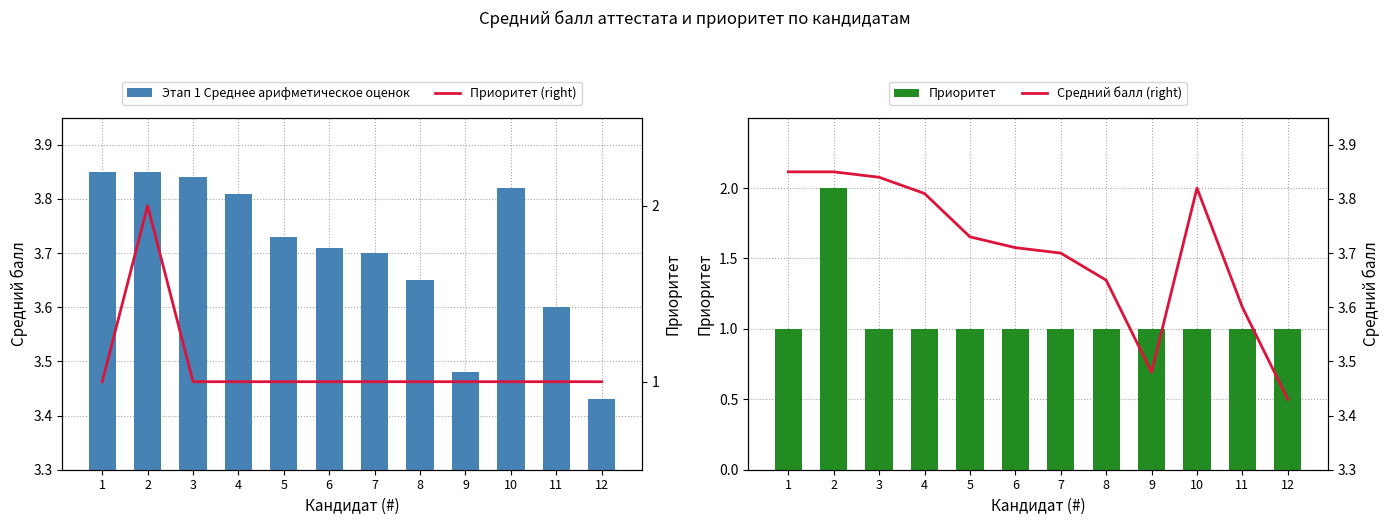

What is the average value of the Этап 1 Среднее арифметическое оценок series?

3.7